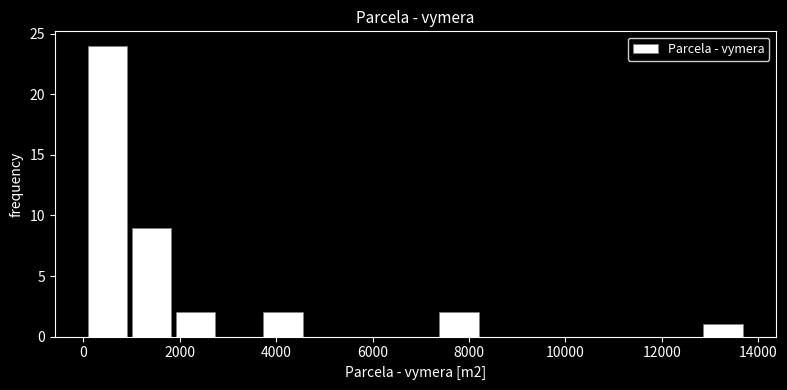

How tall is the bar that spans 12800 to 13800 on the x-axis? Neither the bar edges nor the heights are printed on the chart, so give them approximately, as read against the axes.

1